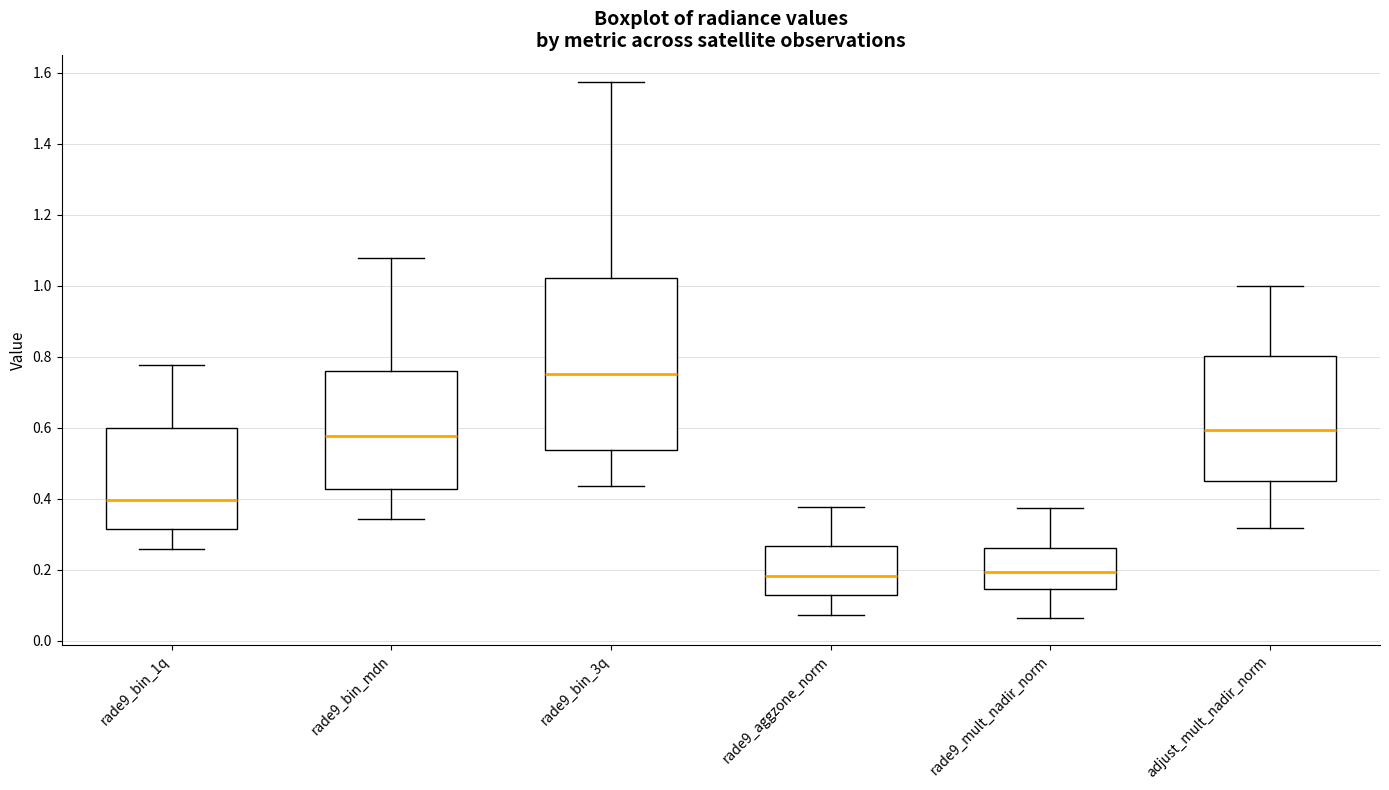

Where does the median line of the box for rade9_mult_nadir_norm sit on the y-axis? The values are not printed on the chart, so give them approximately, as read against the axis.

0.20